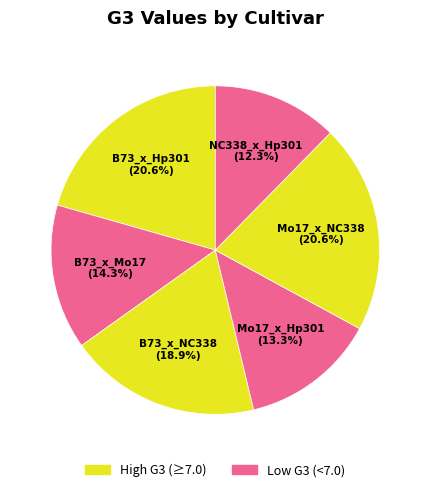

To the nearest percent, what is the difference between the Mo17_x_Hp301 and Mo17_x_NC338 slice percentages?

7%